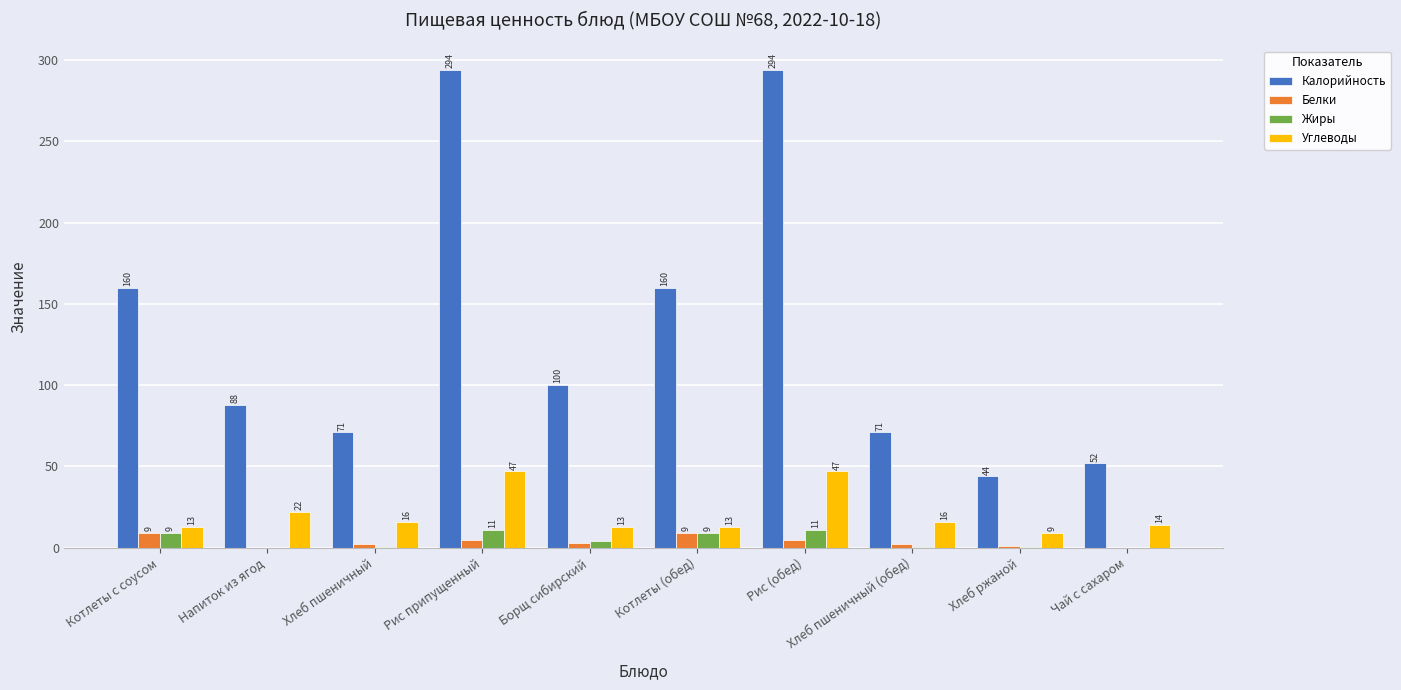

What is the sum of the Калорийность values at Чай с сахаром and Хлеб ржаной?

96.0